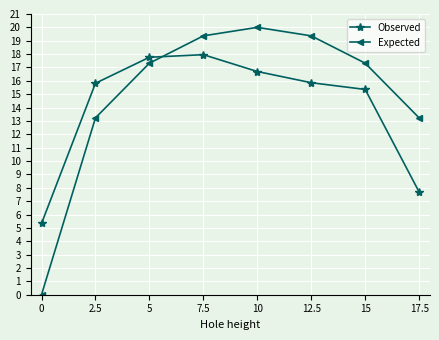

What is the value of the Expected point at the 2nd from the left?

13.2